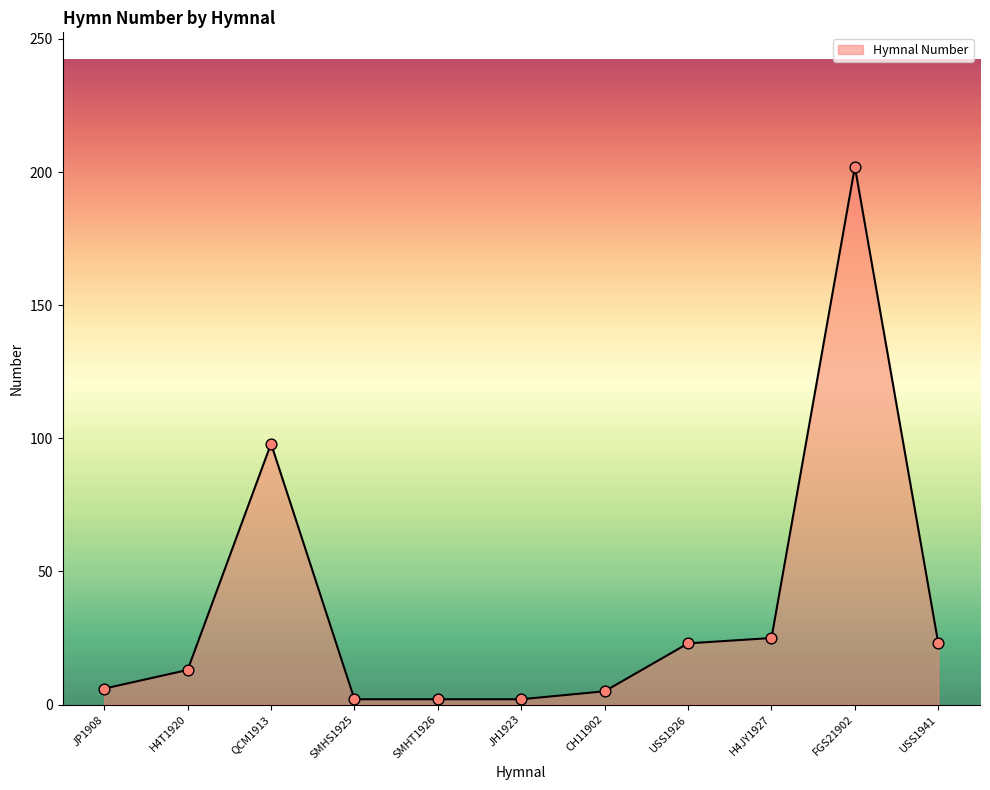

What is the ratio of the value at H4T1920 to the value at CH11902?

2.6